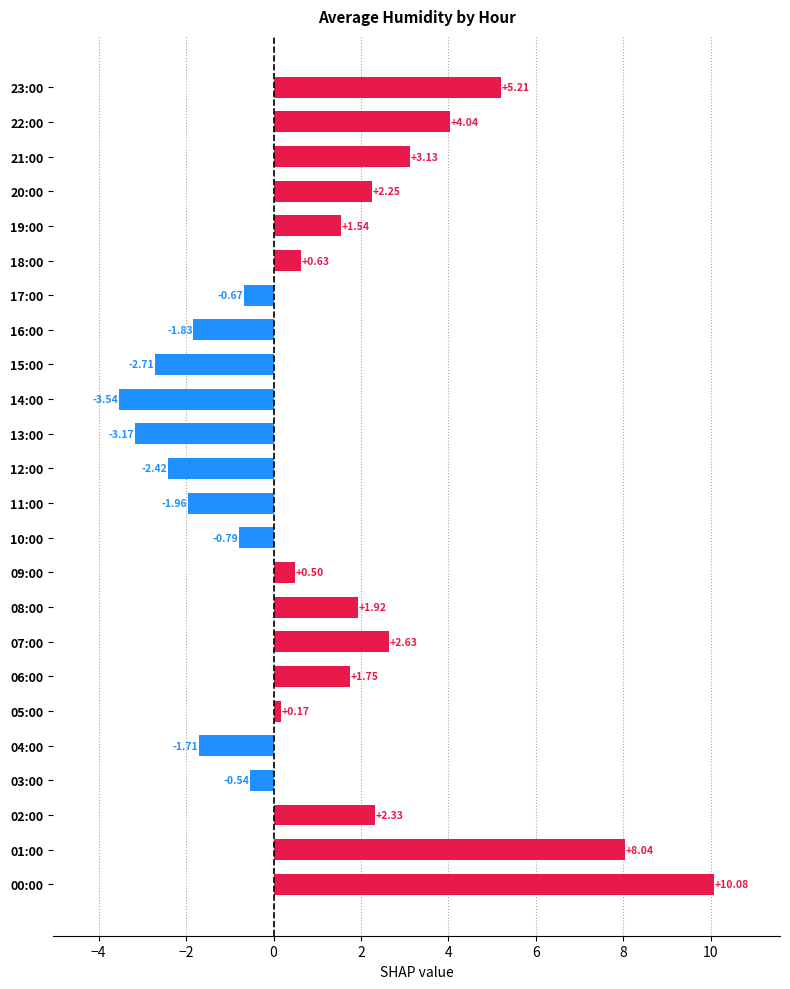

What is the sum of all values?

24.9